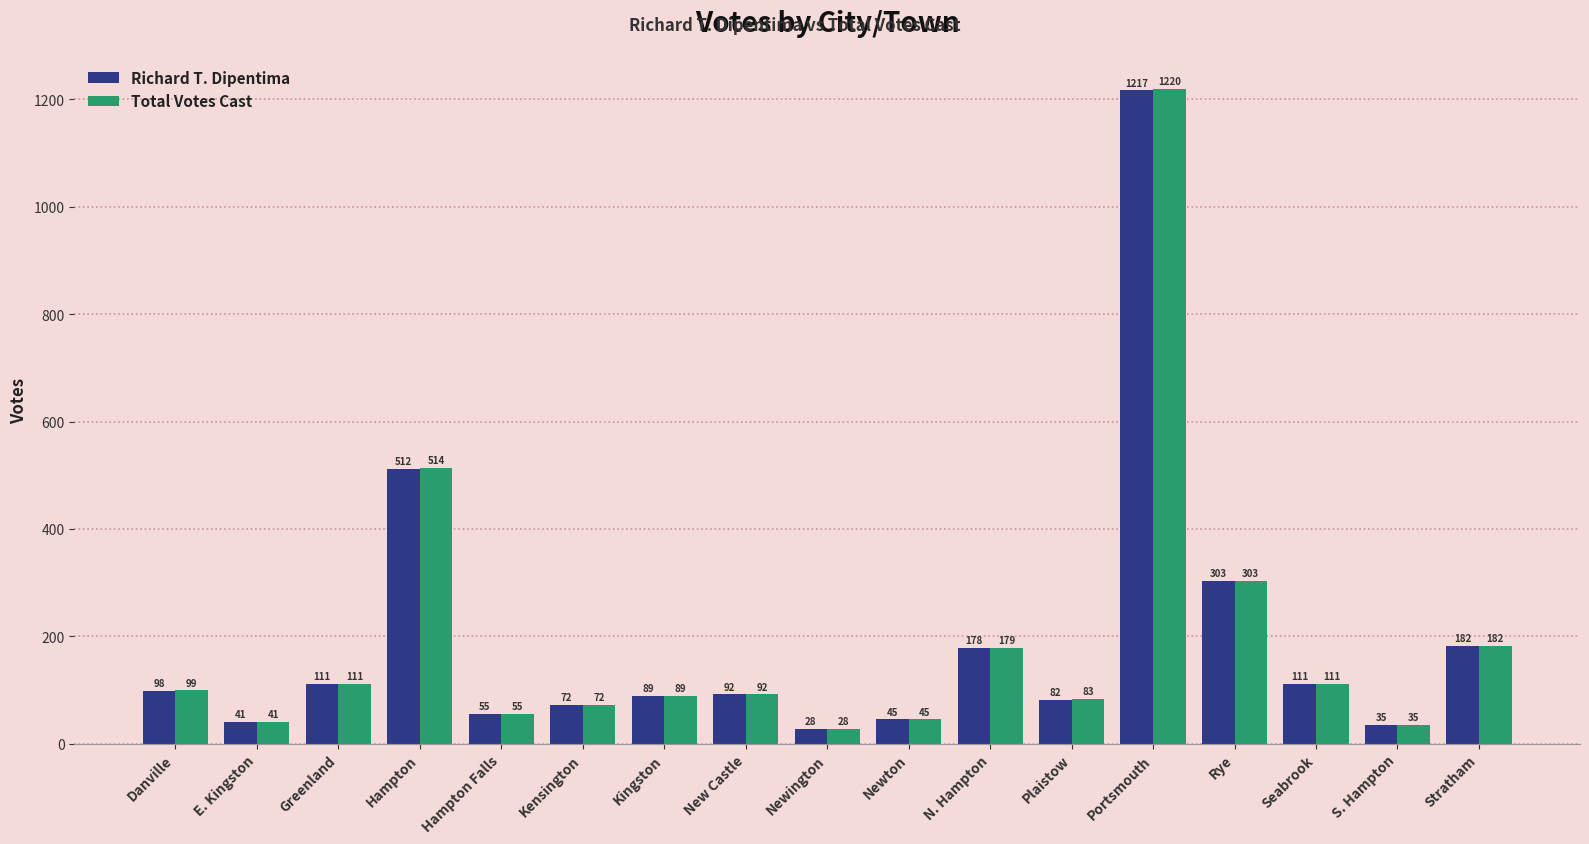

How many data points does each series have?

17